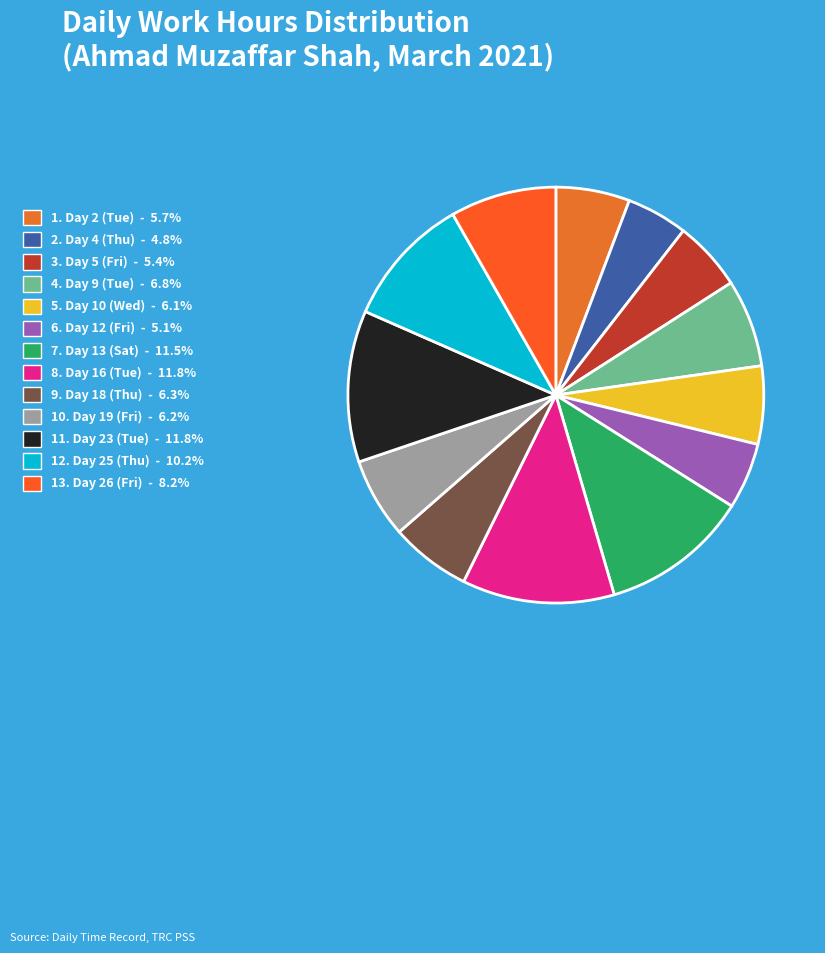

How many slices are in this pie chart?

13